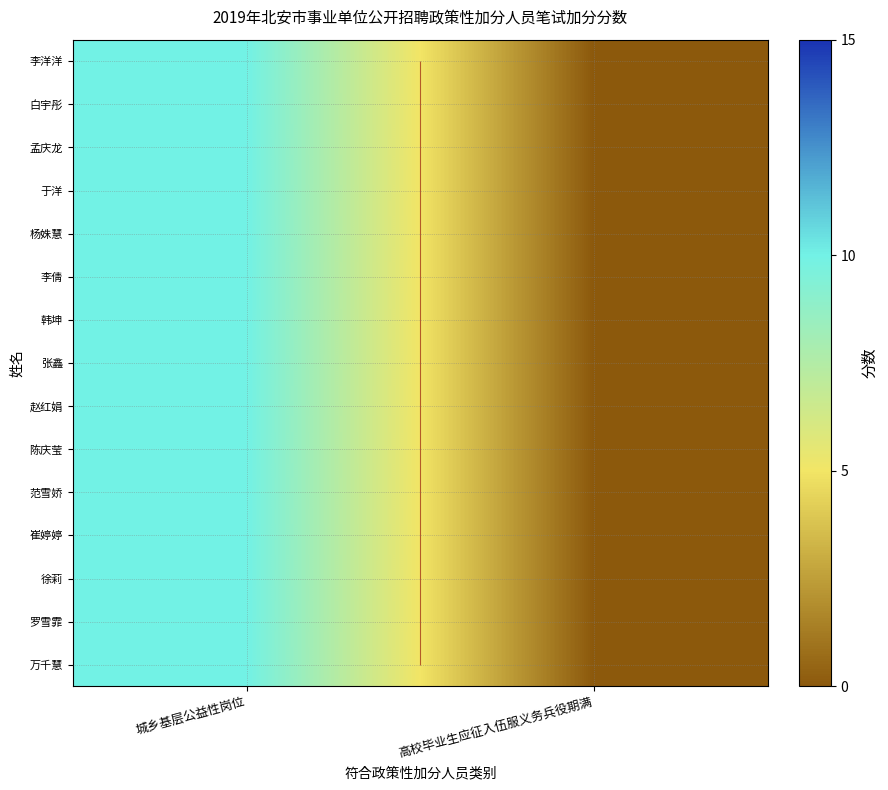

What is the average value of the 张鑫 series?

5